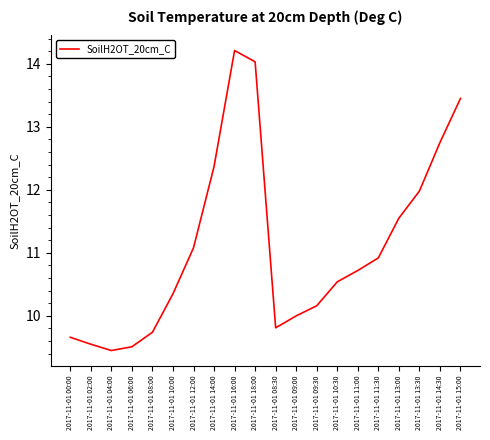

Which label corresponds to the smallest value in the chart?

2017-11-01 04:00